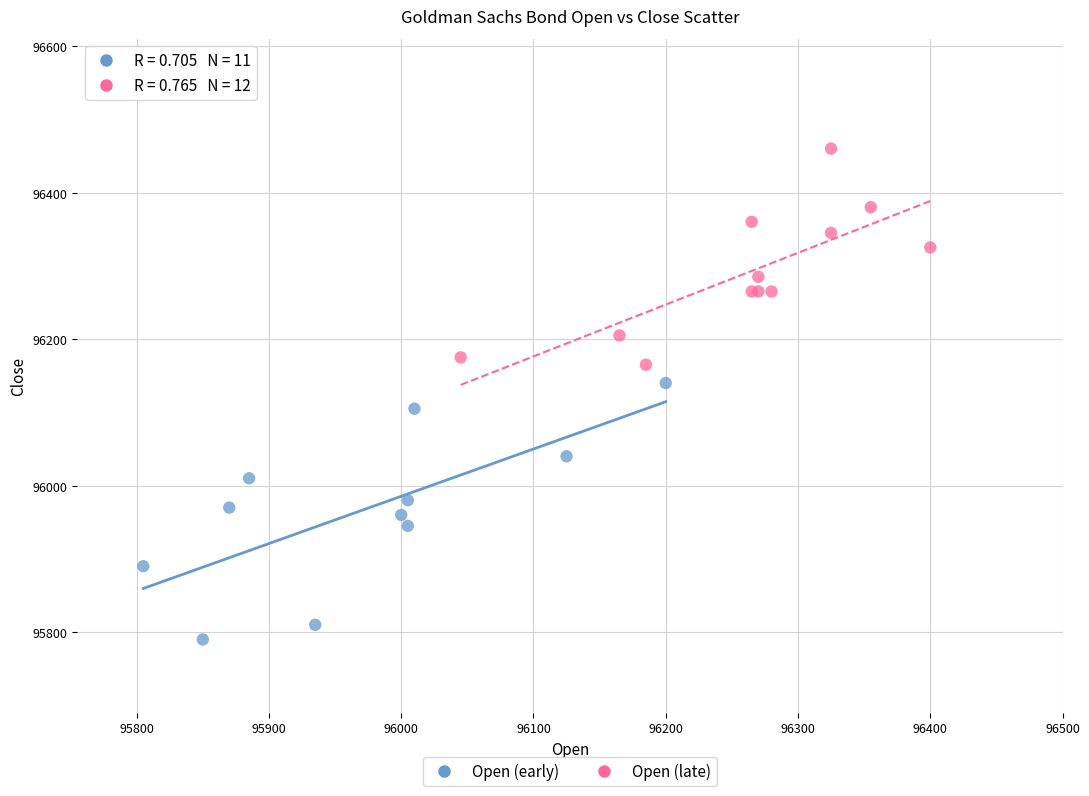

Which series reaches the maximum Y coordinate?

Open (late)